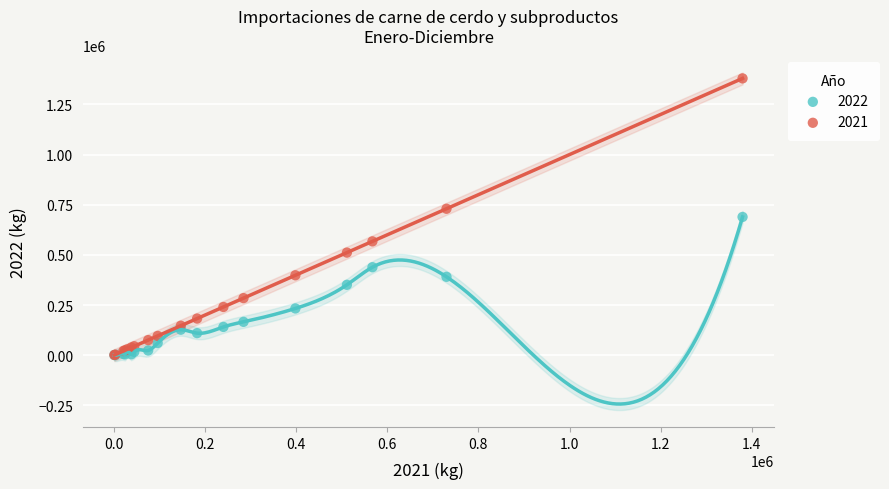

Which series has the widest spread of Y values?

2021